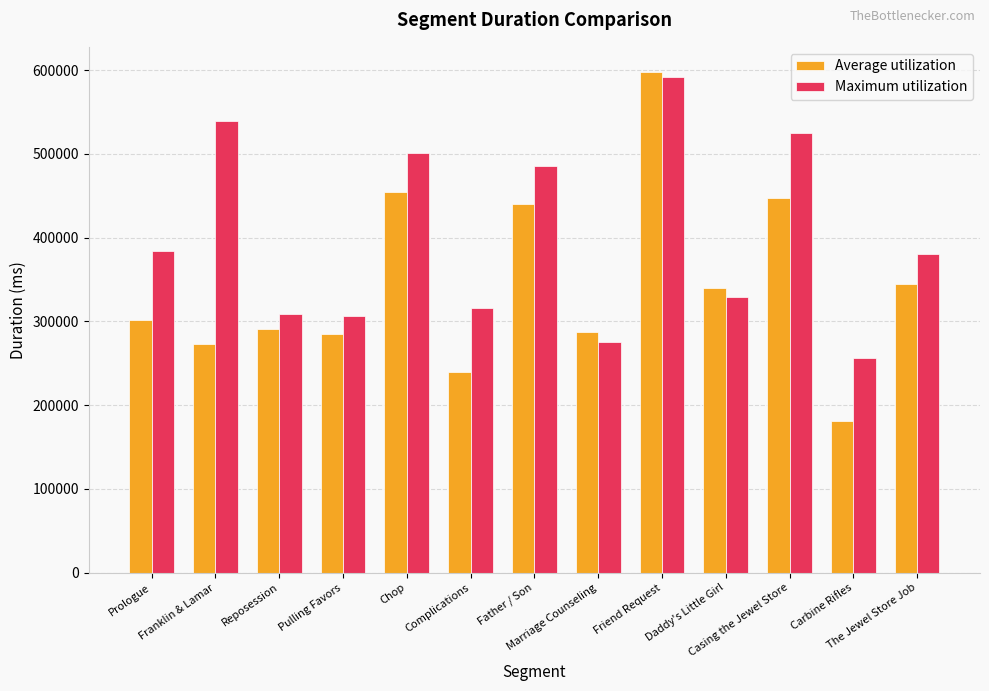

What is the average value of the Average utilization series?

344959